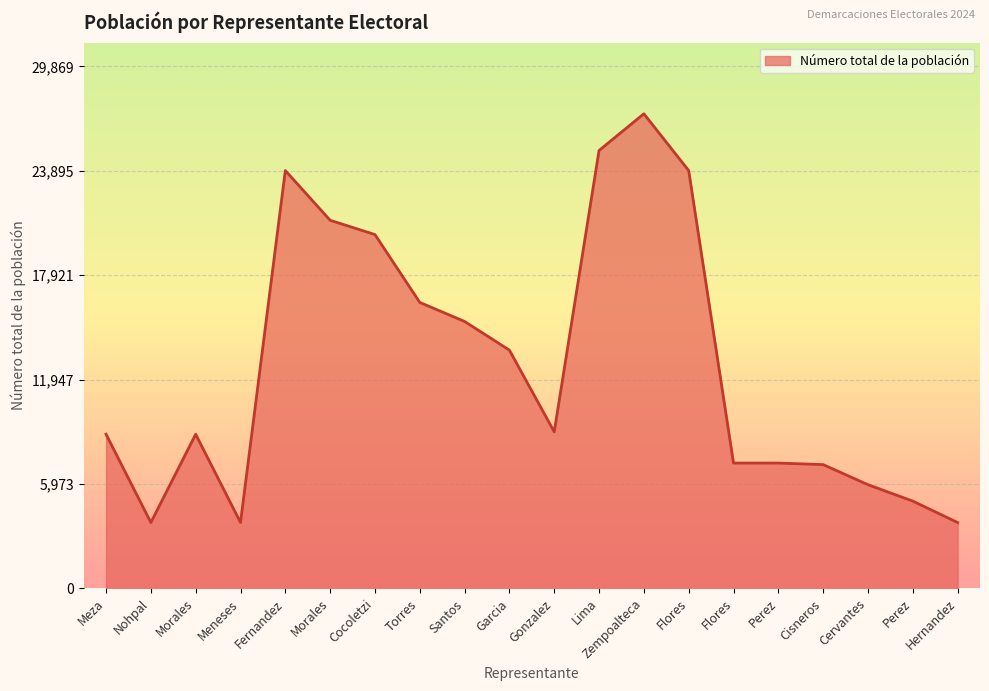

True or false: the data shows 37967 at Fernandez.

False